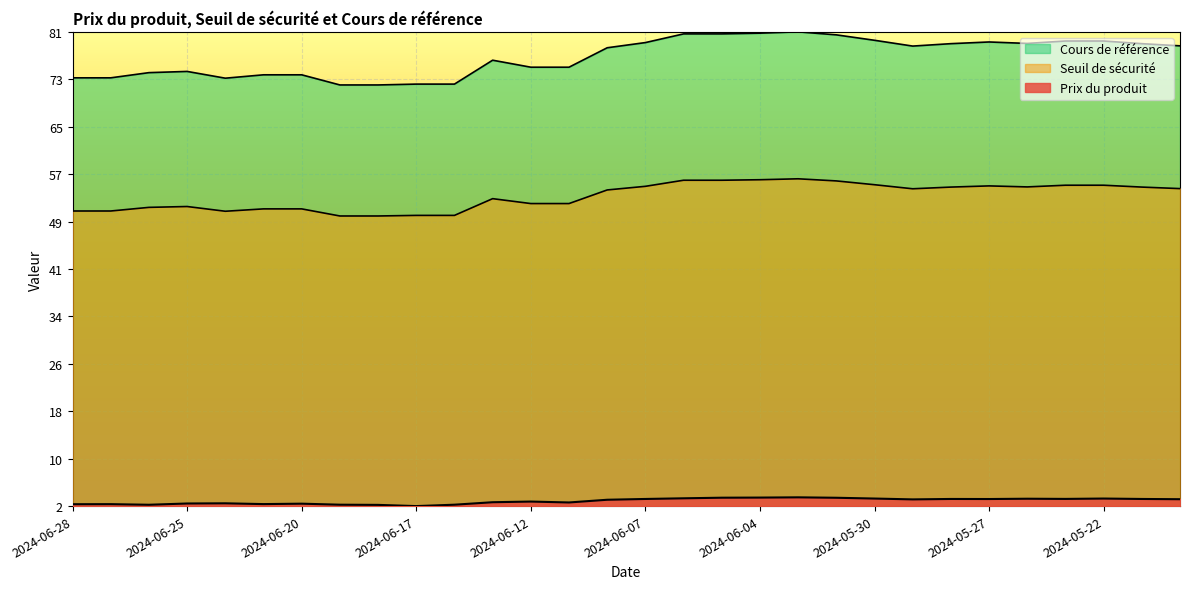

How many series are shown in this chart?

3